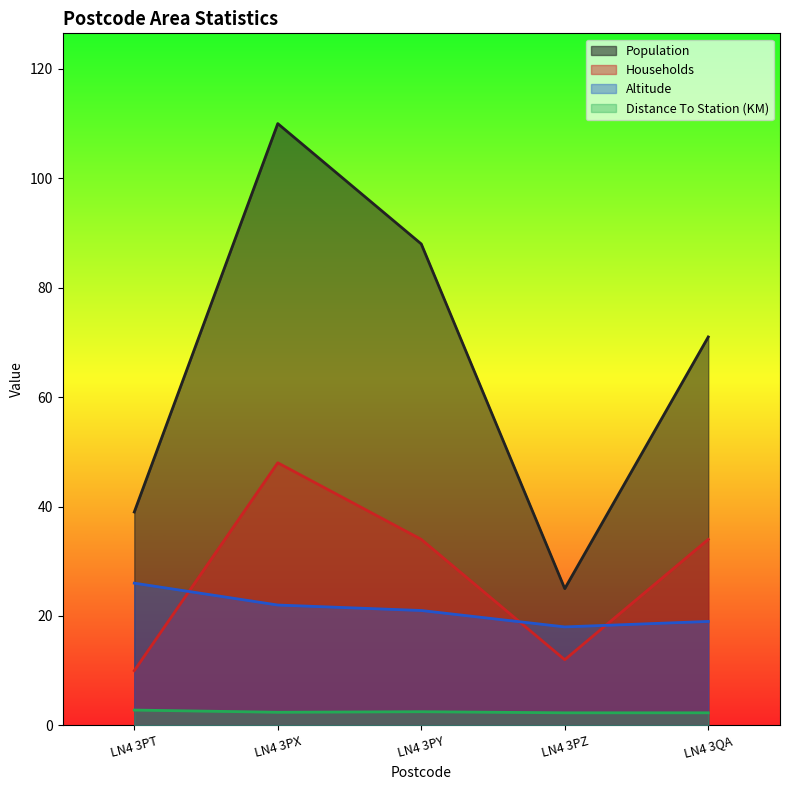

How many distinct data groups are displayed?

4